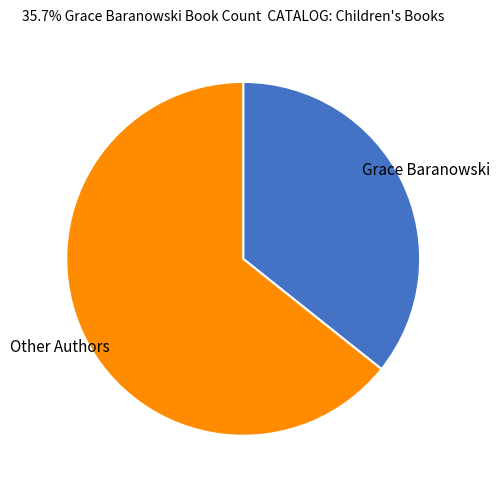

Which has a higher value, Other Authors or Grace Baranowski?

Other Authors